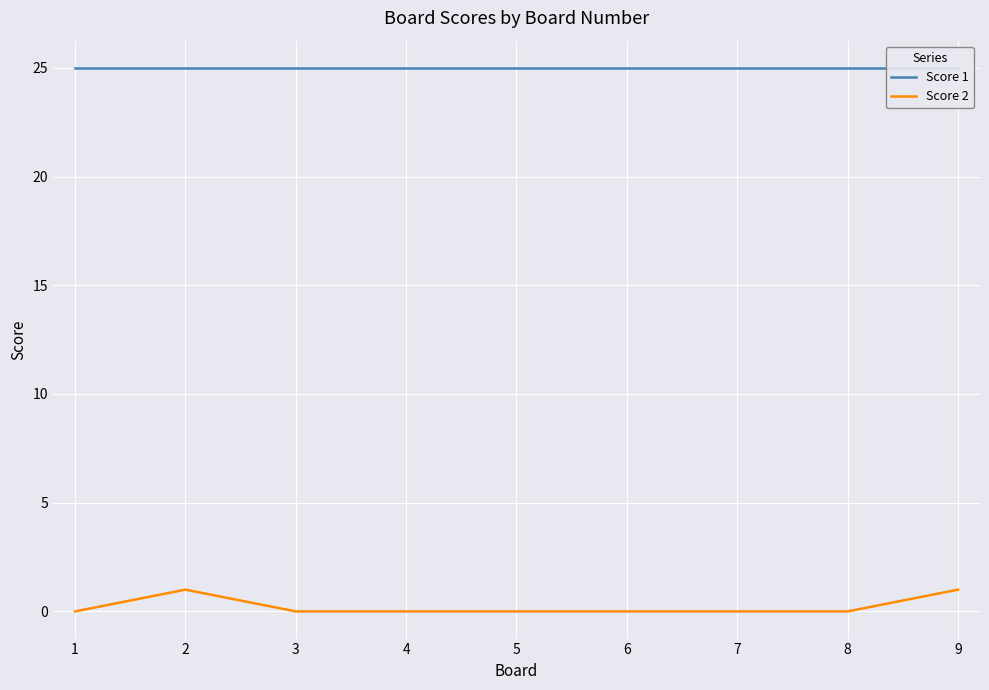

Rank the series by their average value, from highest to lowest.

Score 1, Score 2